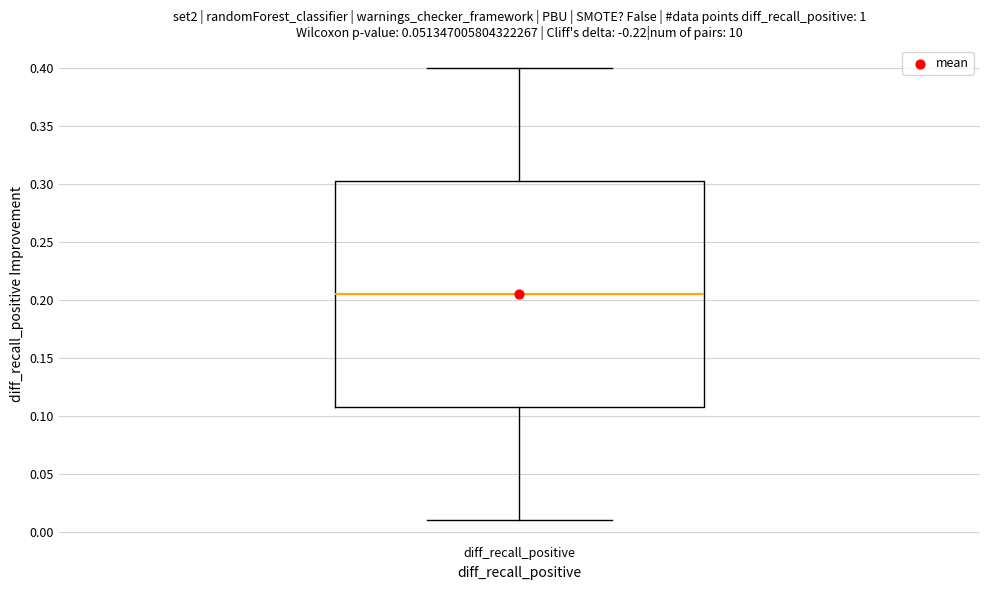

Transcribe this box plot: give where the median line is, the range the box spans, and where the two whiskers end, as read against the y-axis. The values are not printed on the chart, so give them approximately, as read against the axis.

median 0.205, box 0.110 to 0.305, whiskers 0.010 to 0.400